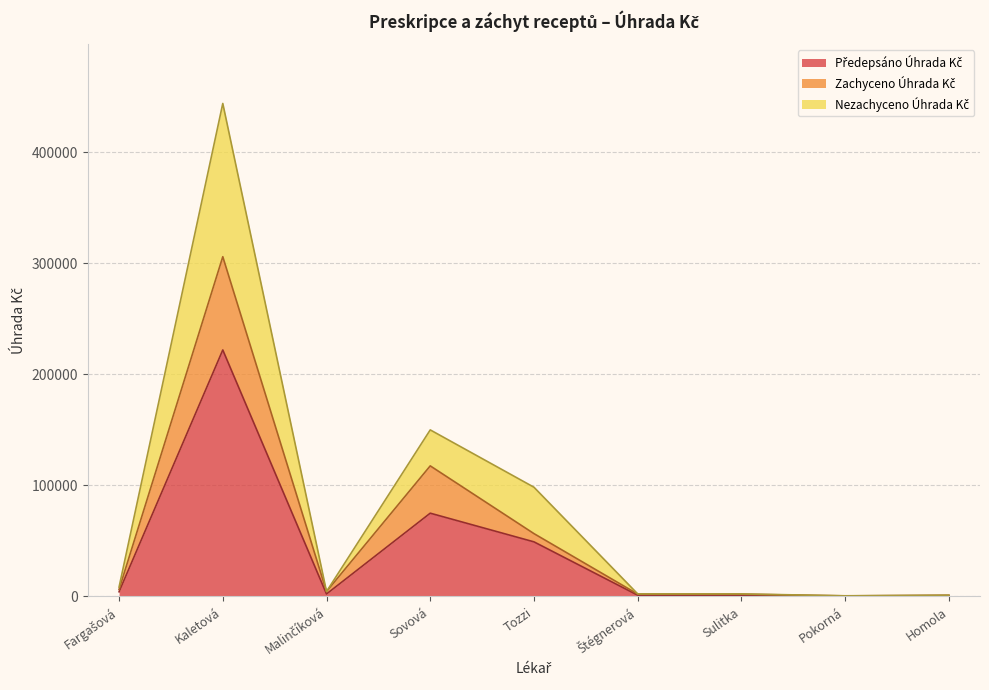

At which category is the sum across all series the highest?

Kaletová